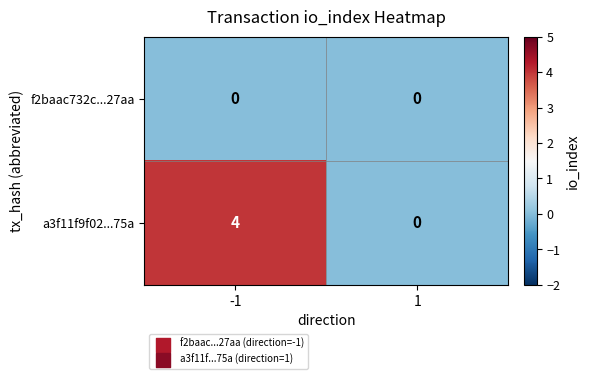

Rank the series by their average value, from highest to lowest.

a3f11f9f02...75a, f2baac732c...27aa